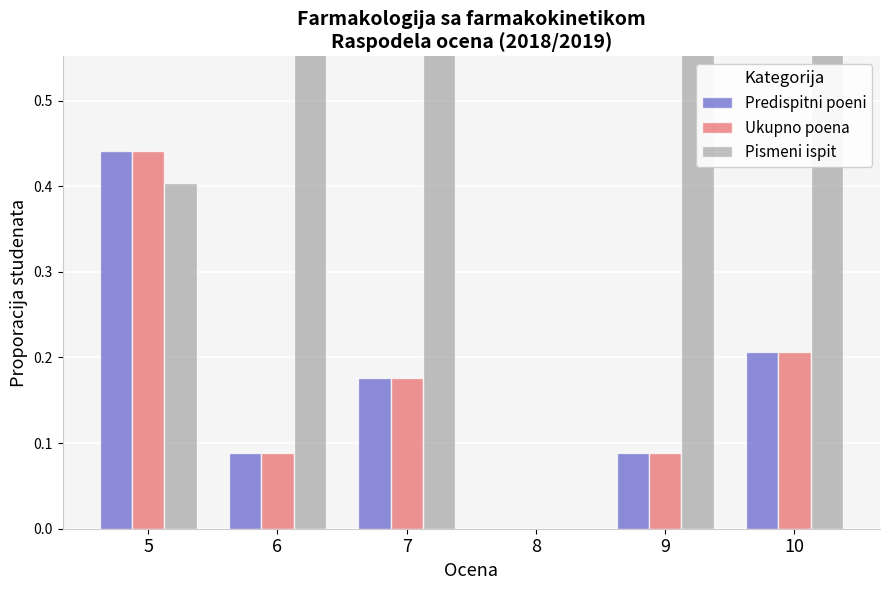

Which series has the largest range (max minus min)?

Pismeni ispit